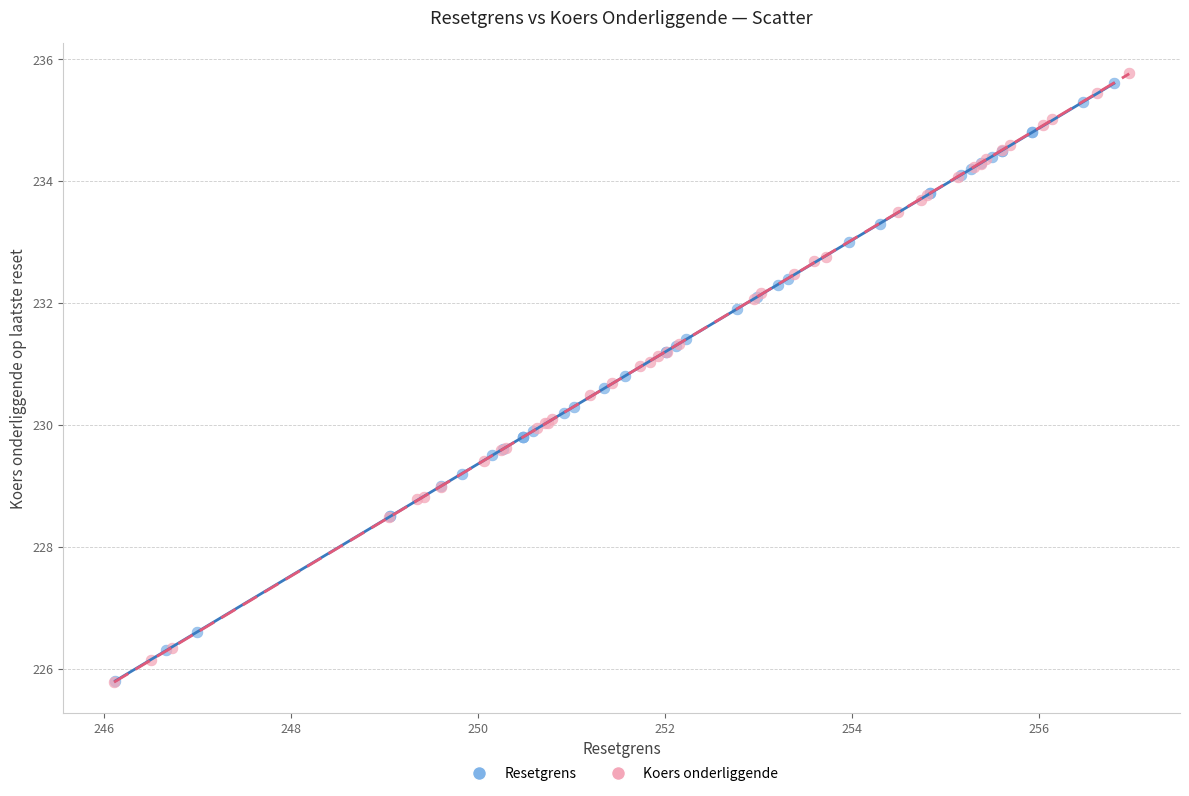

Which series has the largest Y range (max minus min)?

Koers onderliggende